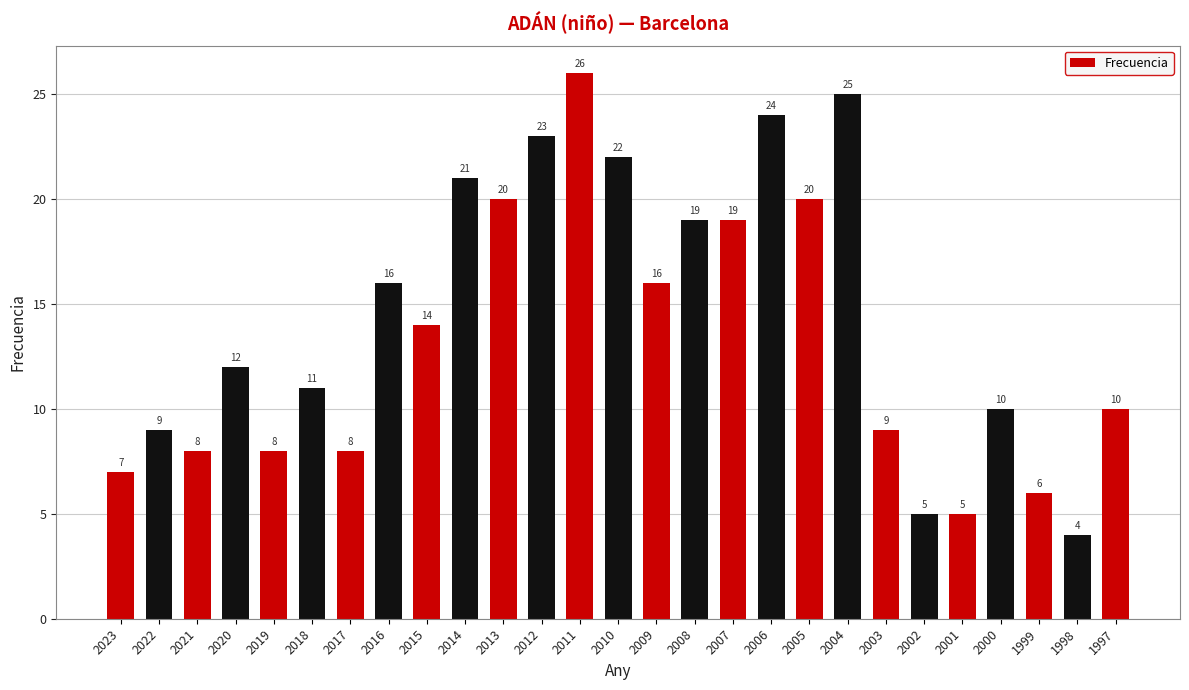

Reading right to left, what are all the values shown in this chart?

1997=10	1998=4	1999=6	2000=10	2001=5	2002=5	2003=9	2004=25	2005=20	2006=24	2007=19	2008=19	2009=16	2010=22	2011=26	2012=23	2013=20	2014=21	2015=14	2016=16	2017=8	2018=11	2019=8	2020=12	2021=8	2022=9	2023=7